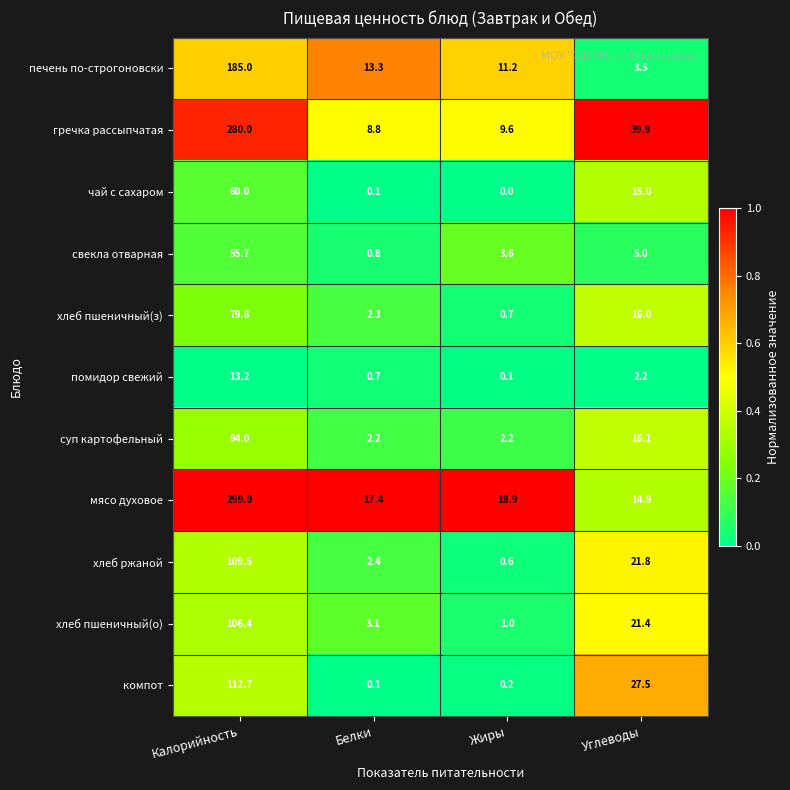

Which series has the largest range (max minus min)?

мясо духовое